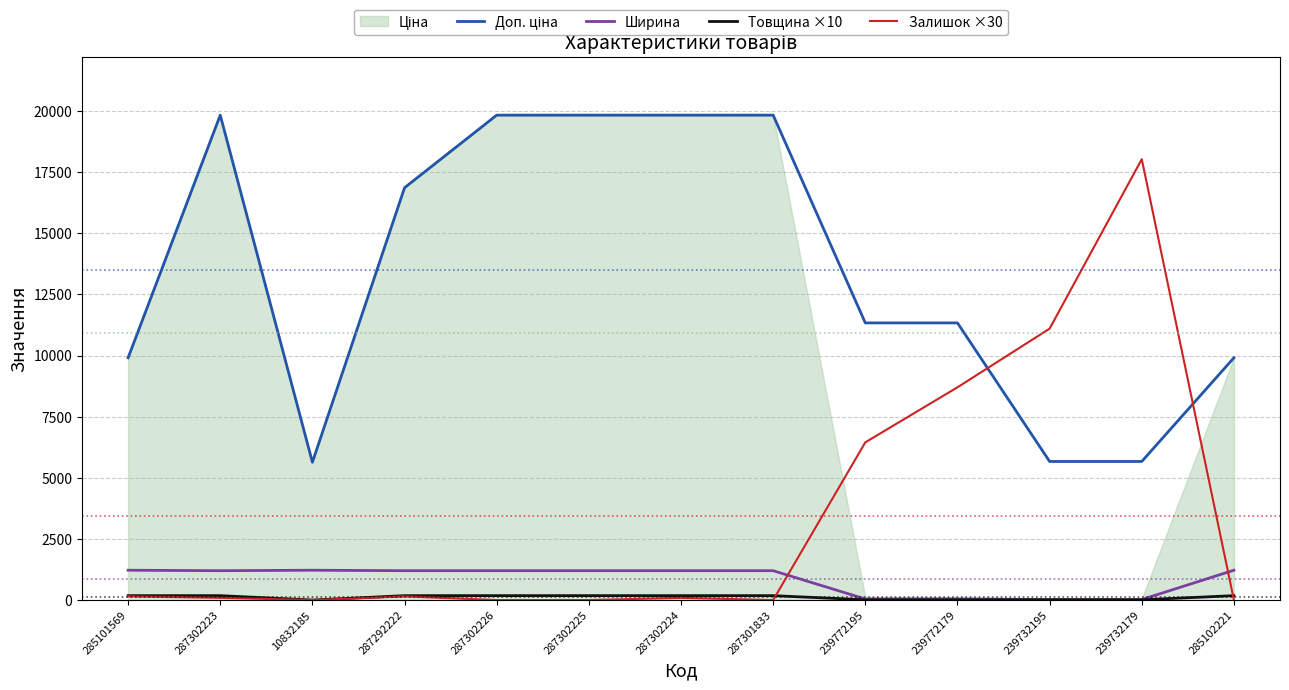

The Ширина series shows 385.4 at 285101569. True or false?

False